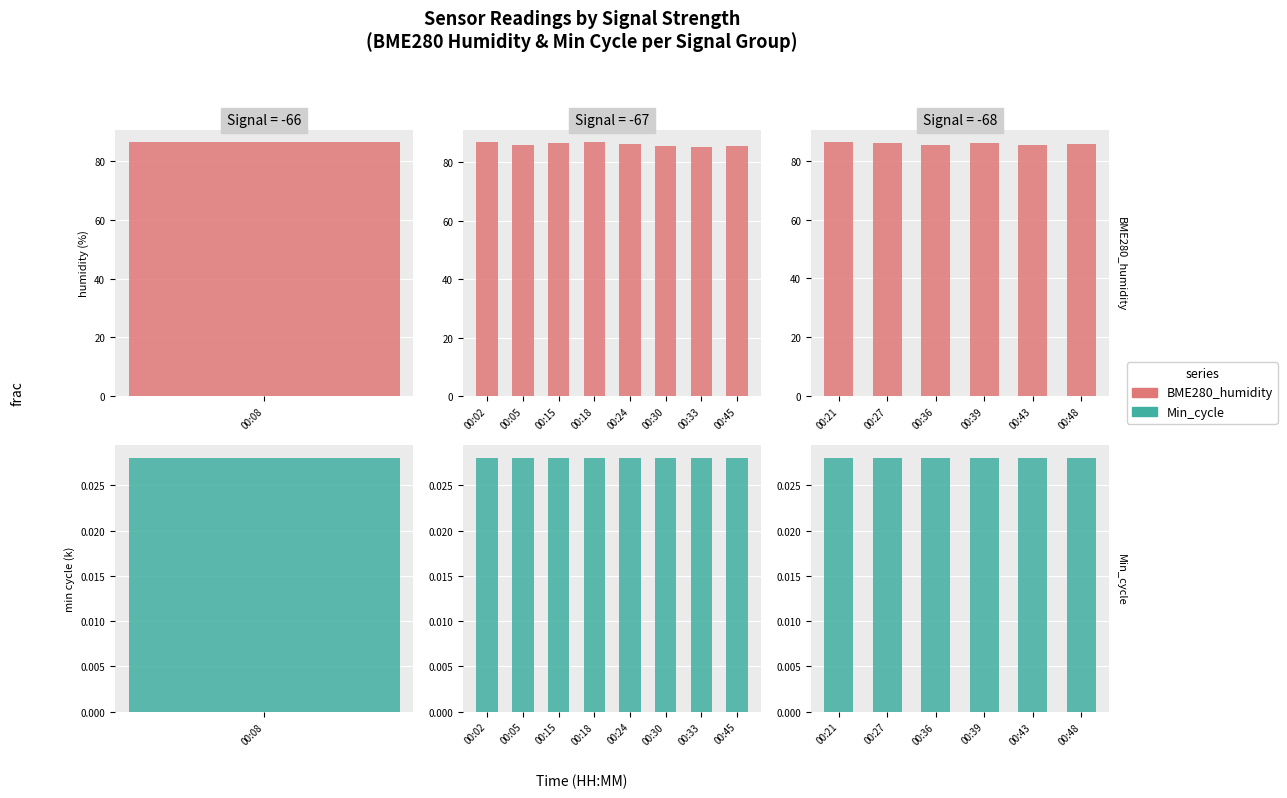

At which label does BME280_humidity reach its peak?

00:21